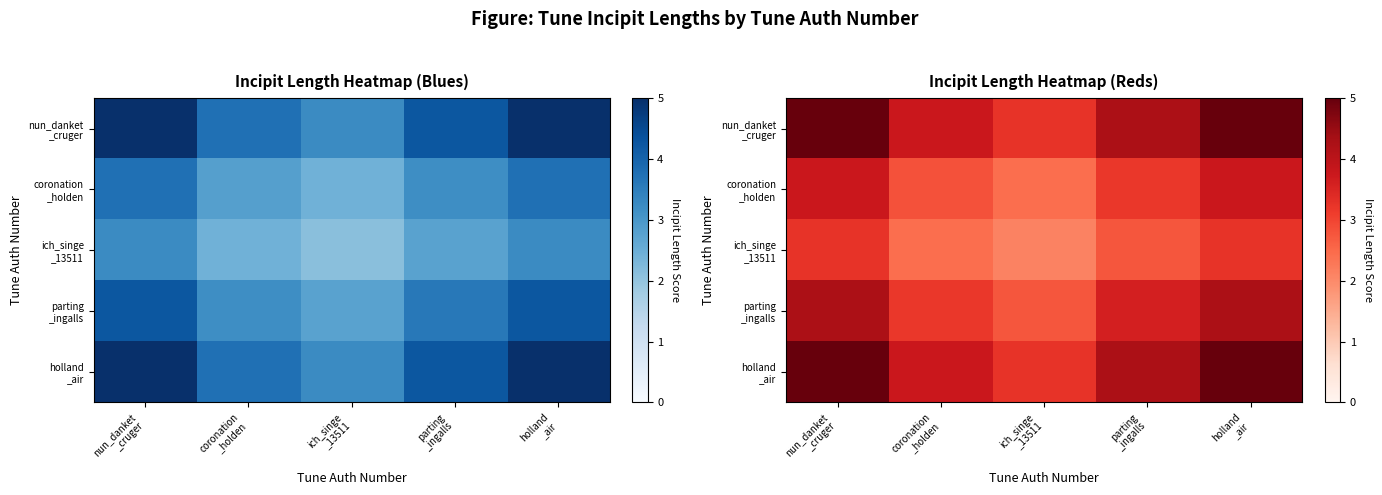

What is the spread (max minus min) of values at coronation
_holden?

1.3